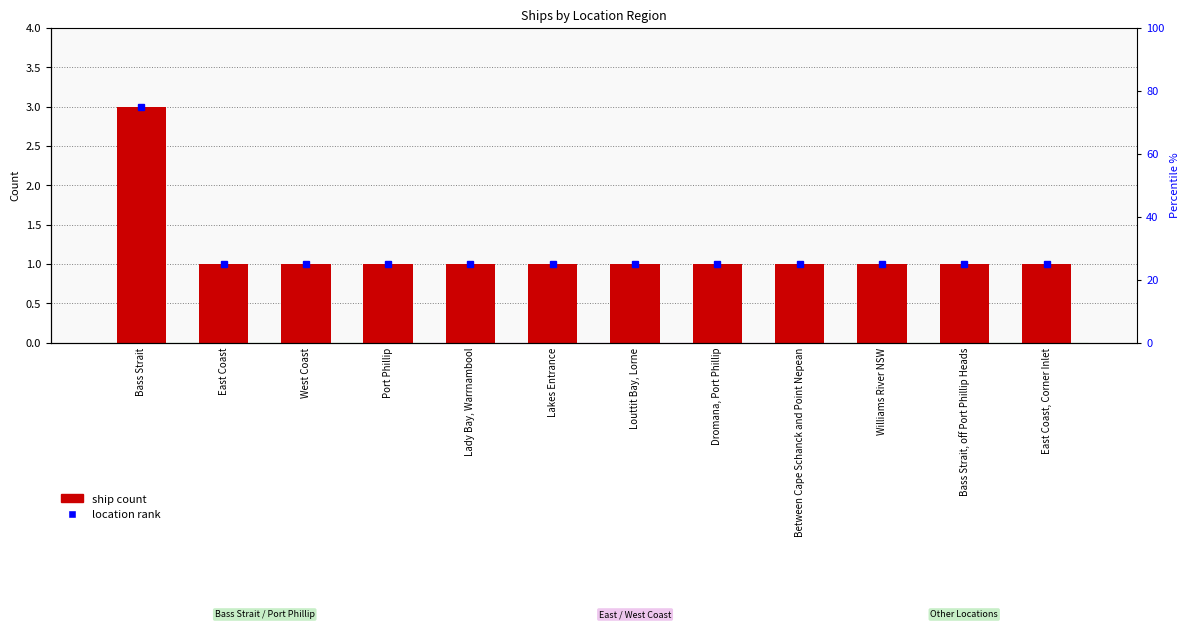

Approximately how many times larger is the value at Lady Bay, Warrnambool compared to Bass Strait, off Port Phillip Heads?

1.0